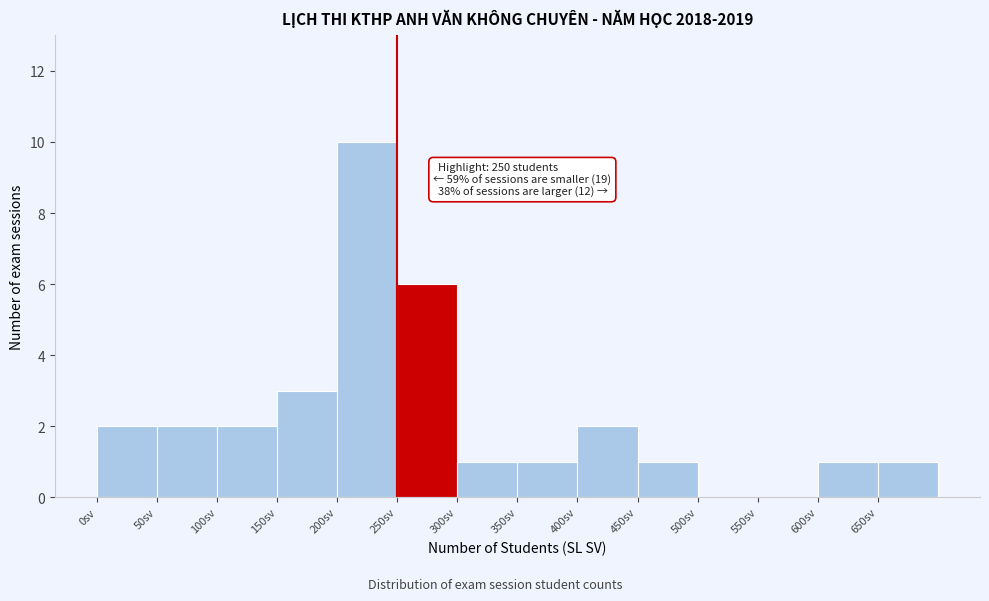

Which range on the x-axis has the tallest bar?

200 to 250